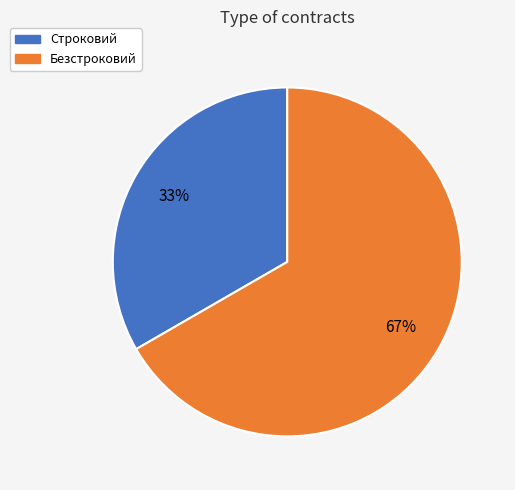

Which category has the biggest portion of the pie?

Безстроковий